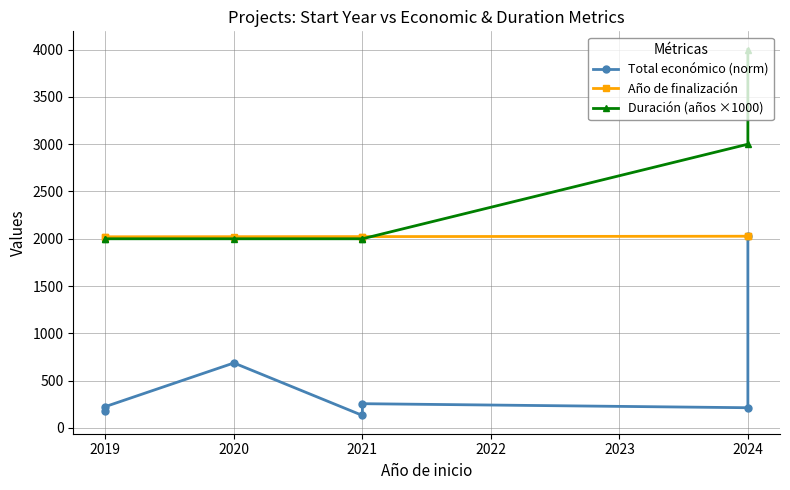

True or false: Año de finalización has a value of 2022.0 at 2020.

True